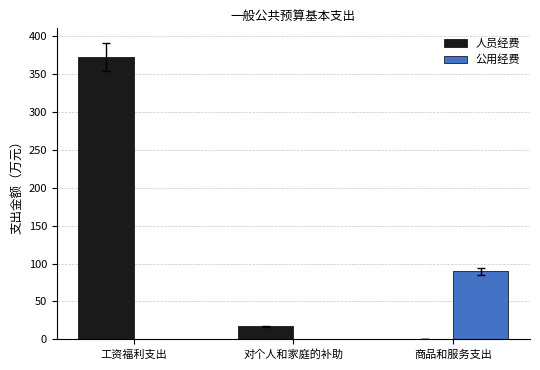

Read the 人员经费 value at 对个人和家庭的补助.

17.4